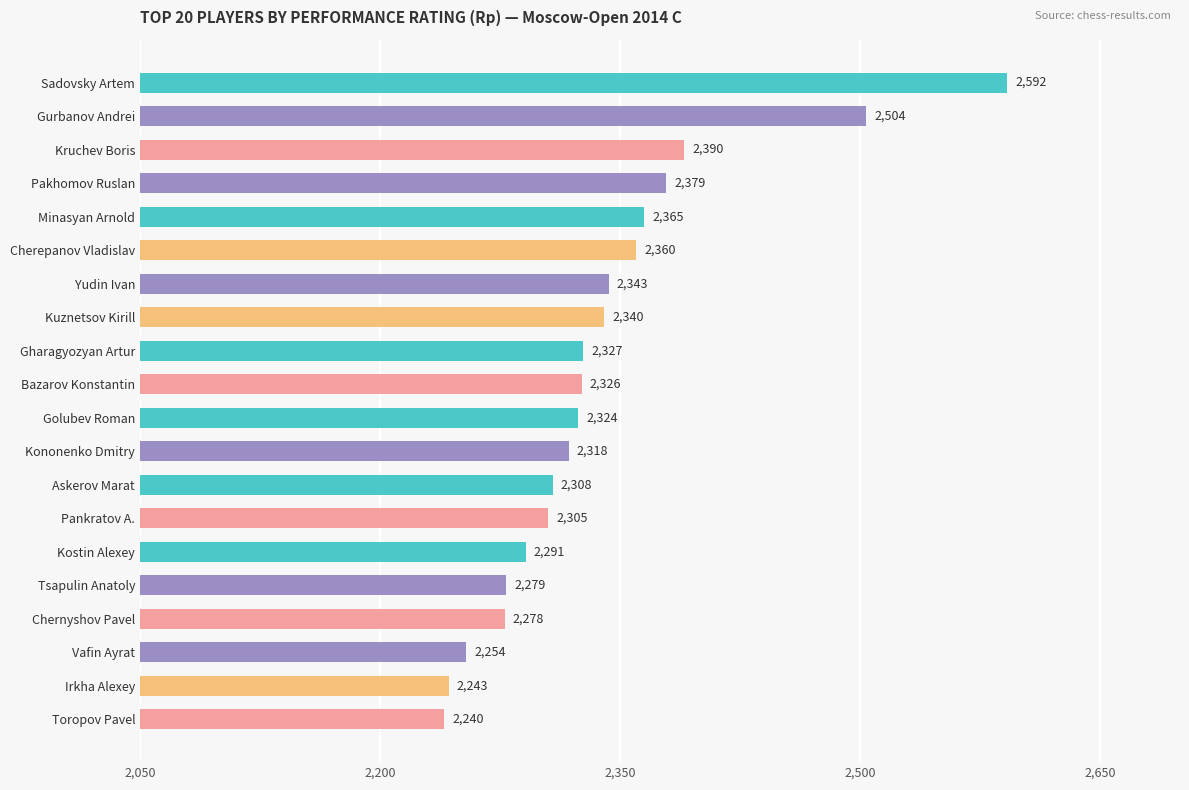

What is the difference between the second highest and second lowest values?

261